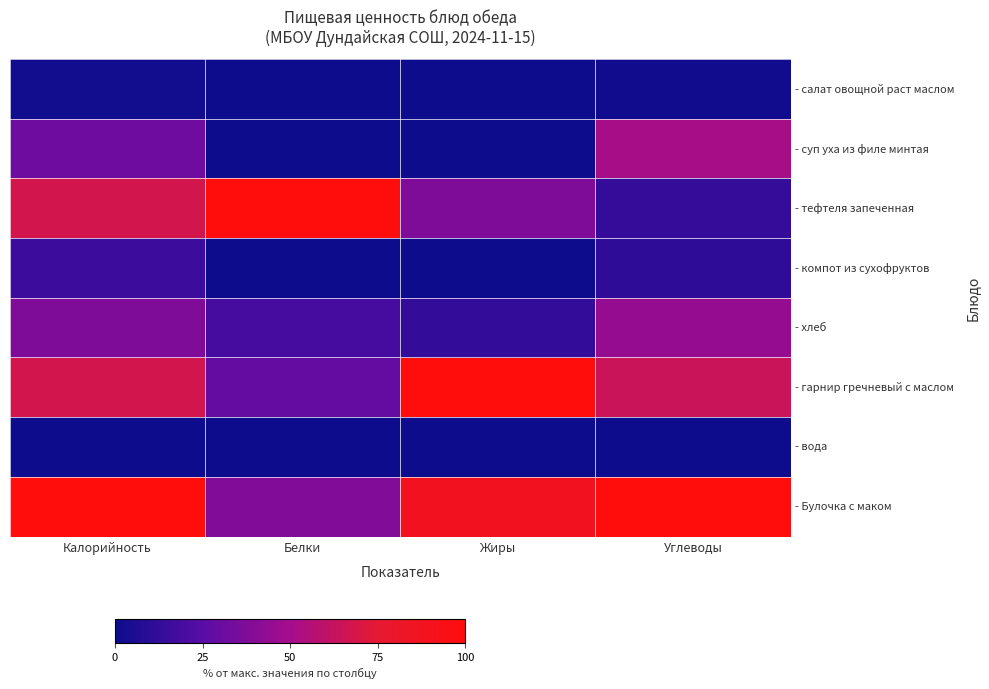

What is the greatest value displayed?

100.0